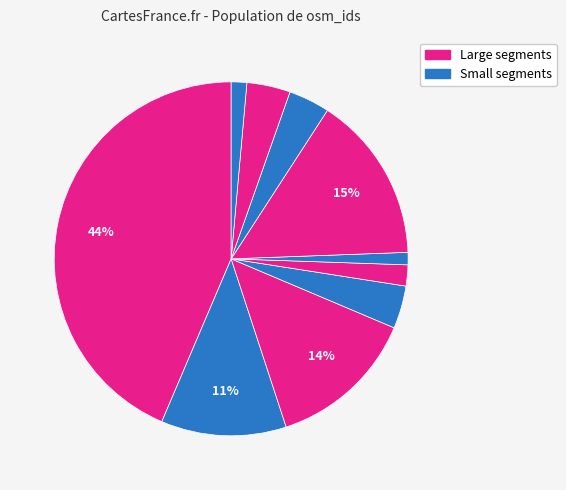

Is there a majority slice in this chart?

No